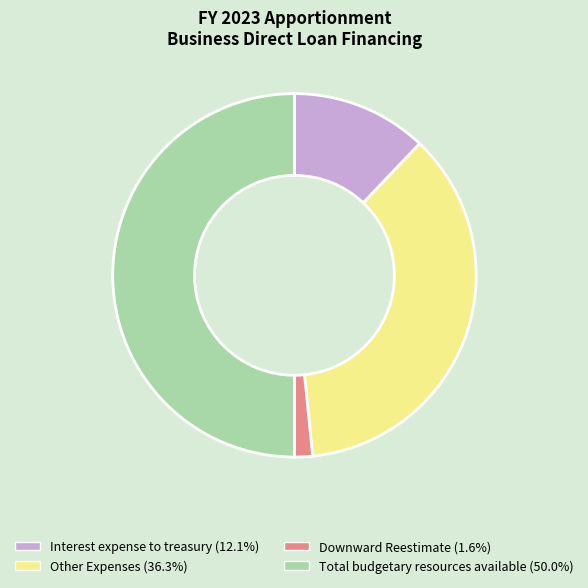

Is Downward Reestimate (1.6%) the majority of the pie?

No